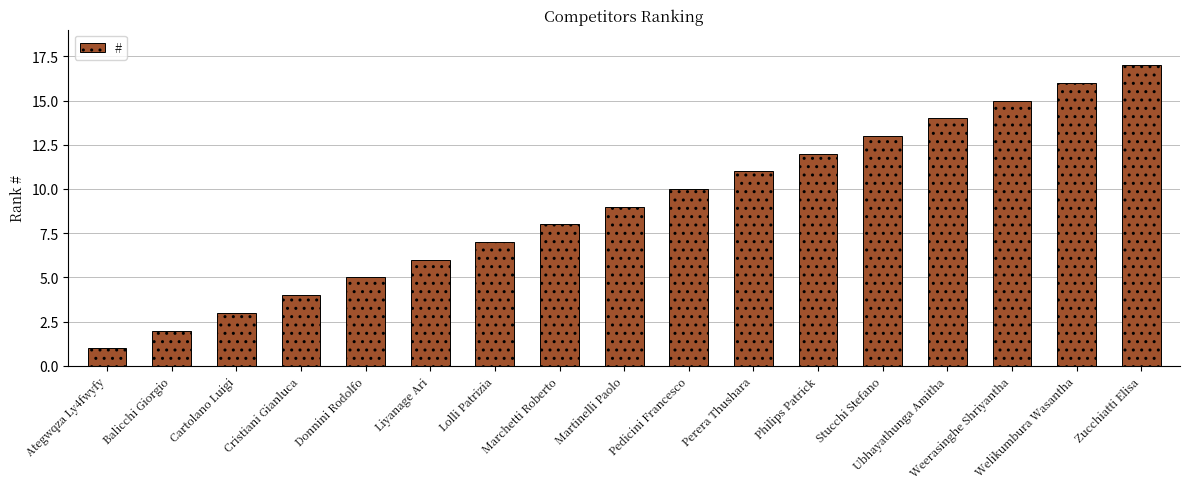

How many data points are less than 9?

8